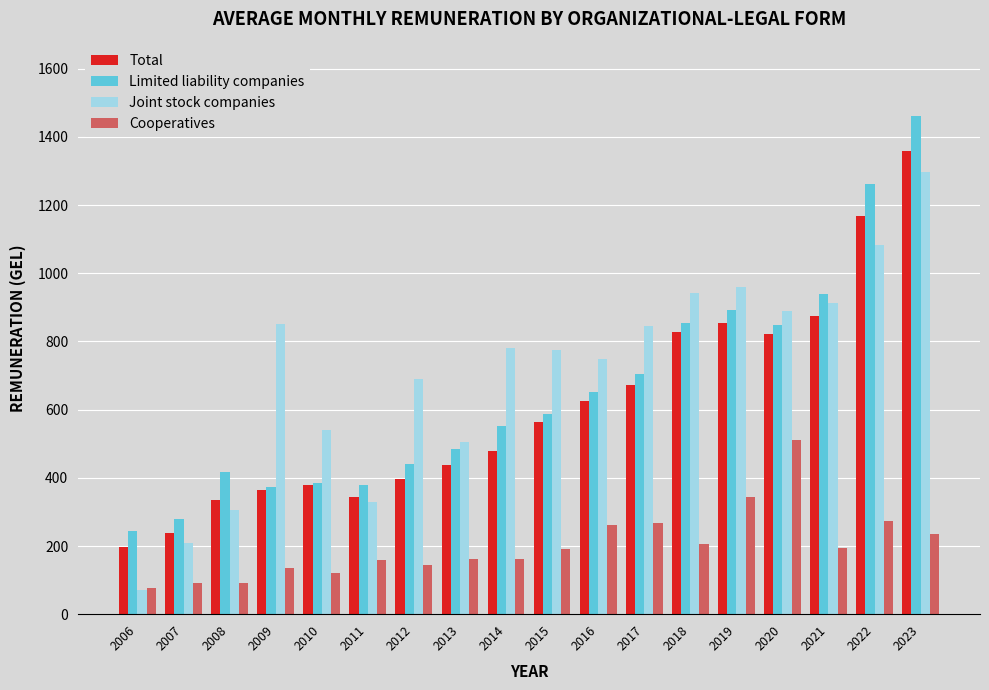

What is the sum of the Total values at 2013 and 2017?

1110.4